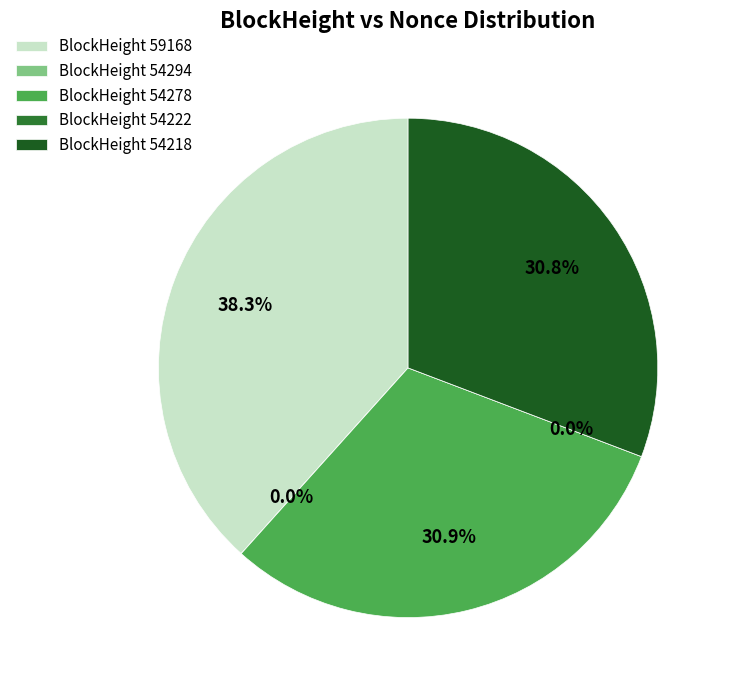

Is 54222 the majority of the pie?

No